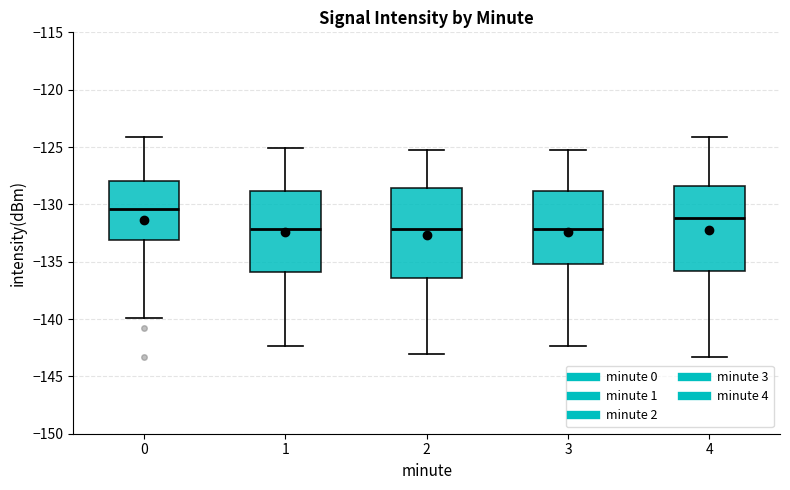

Reading left to right, read every box against the y-axis: the position of its median line, the range the box covers, and the ends of its whiskers. The values are not printed on the chart, so give them approximately, as read against the axis.

0: median -130.5, box -133.0 to -128.0, whiskers -140.0 to -124.0
1: median -132.0, box -136.0 to -129.0, whiskers -142.5 to -125.0
2: median -132.0, box -136.5 to -128.5, whiskers -143.0 to -125.0
3: median -132.0, box -135.0 to -129.0, whiskers -142.5 to -125.0
4: median -131.0, box -136.0 to -128.5, whiskers -143.5 to -124.0